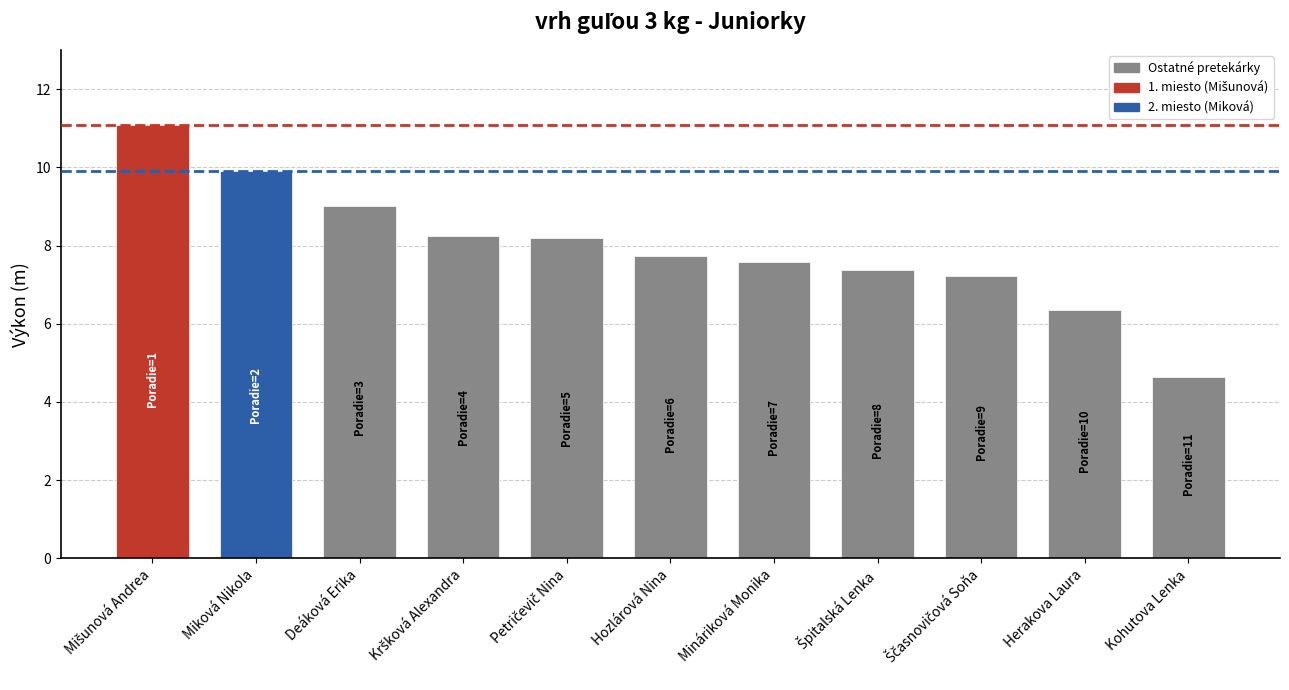

What is the average value?

7.9